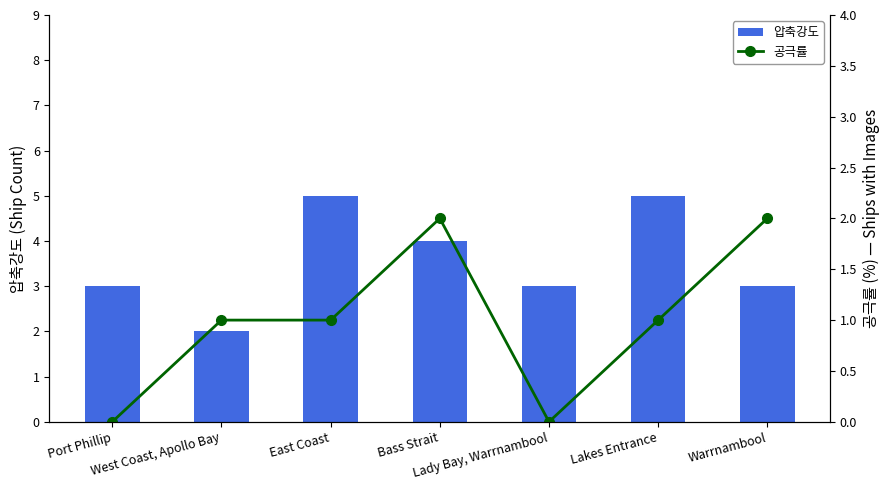

Reading left to right, extract all data points from this chart.

Ship Count: 3	2	5	4	3	5	3
공극률 (Image Available): 0	1	1	2	0	1	2